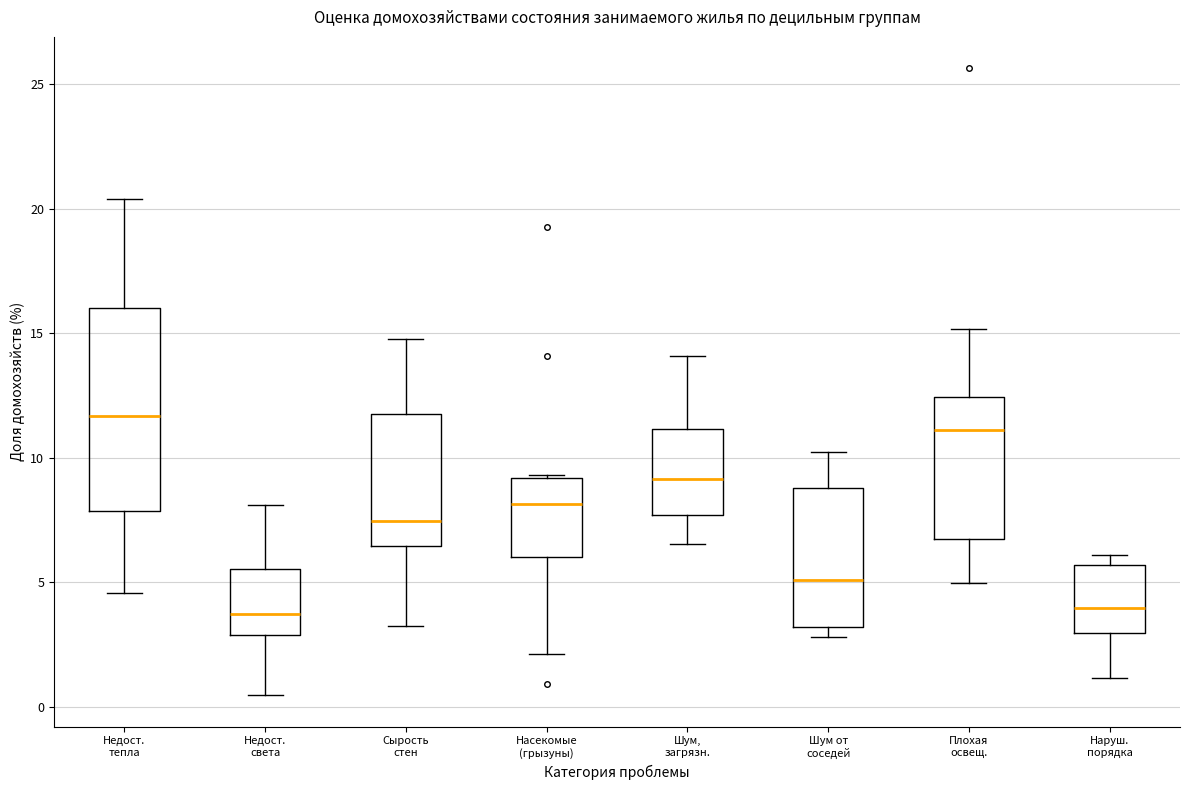

Which box is the tallest, from its lower edge to its upper edge?

Недост. тепла